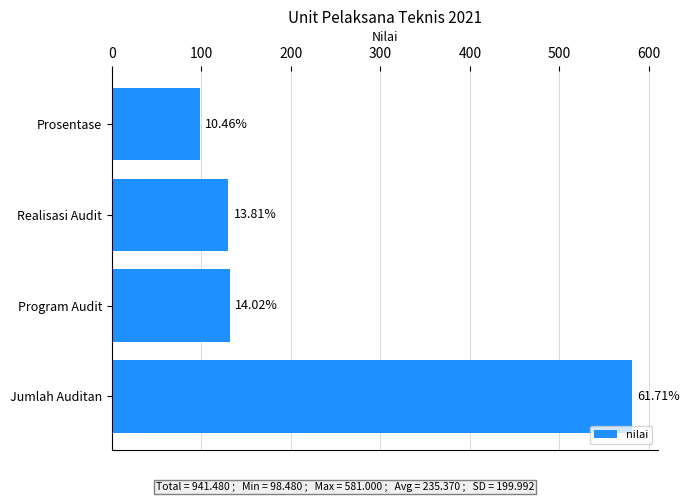

How many bars are there in total?

4